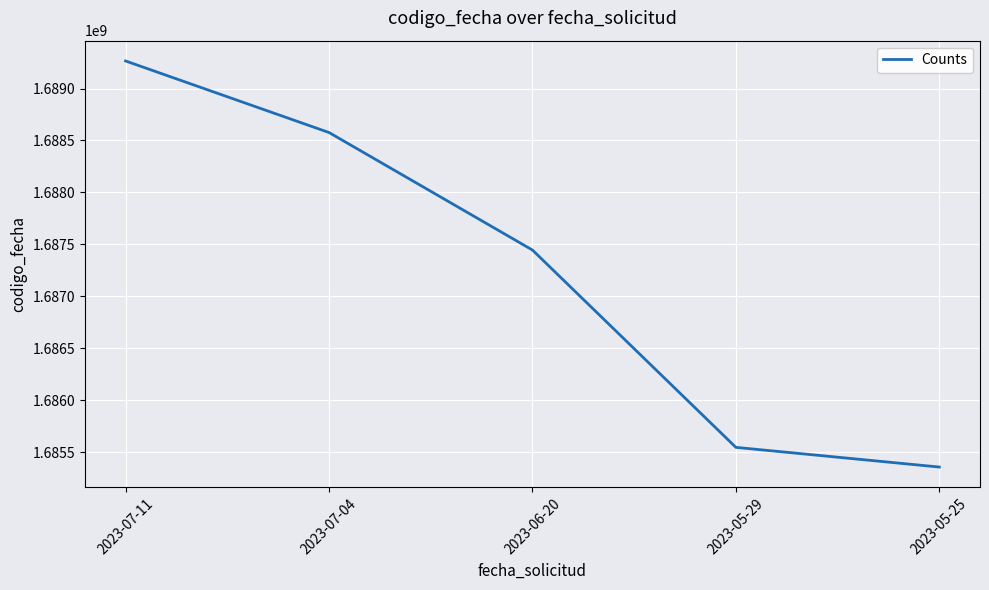

What is the average value?

1687238373